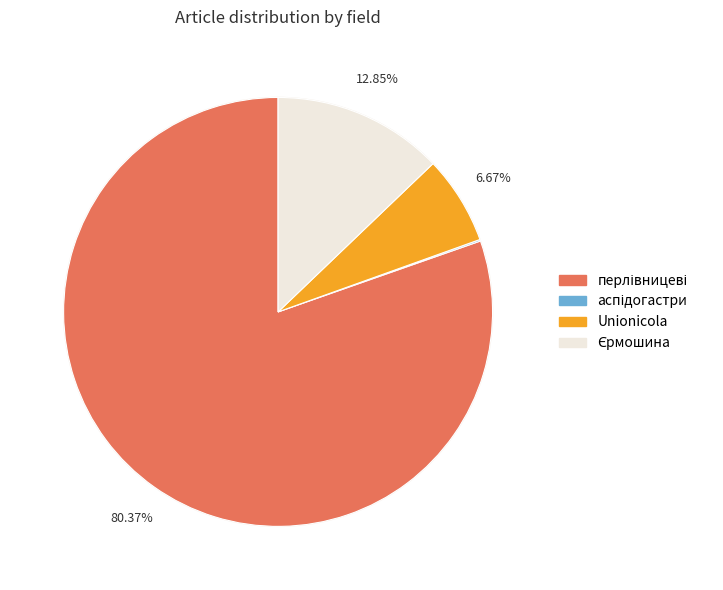

Combined, what portion of the pie is Єрмошина and перлівницеві?

93.2%